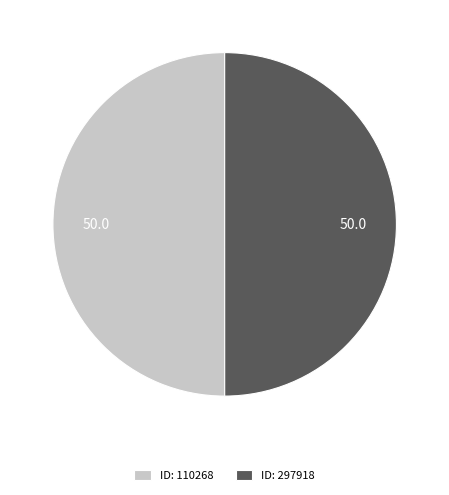

What is the ratio of the value at ID: 297918 to the value at ID: 110268?

1.0